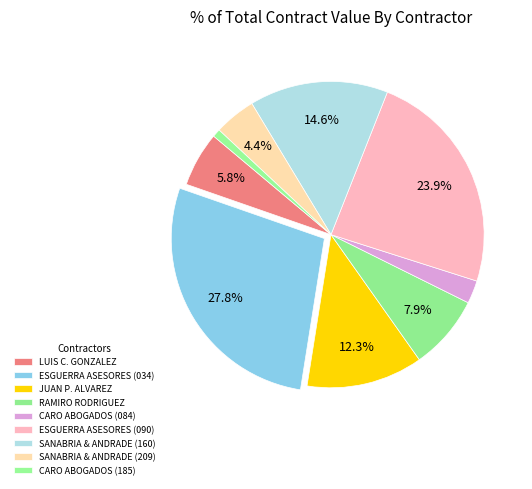

True or false: CARO ABOGADOS (084) accounts for 2% of the total.

True